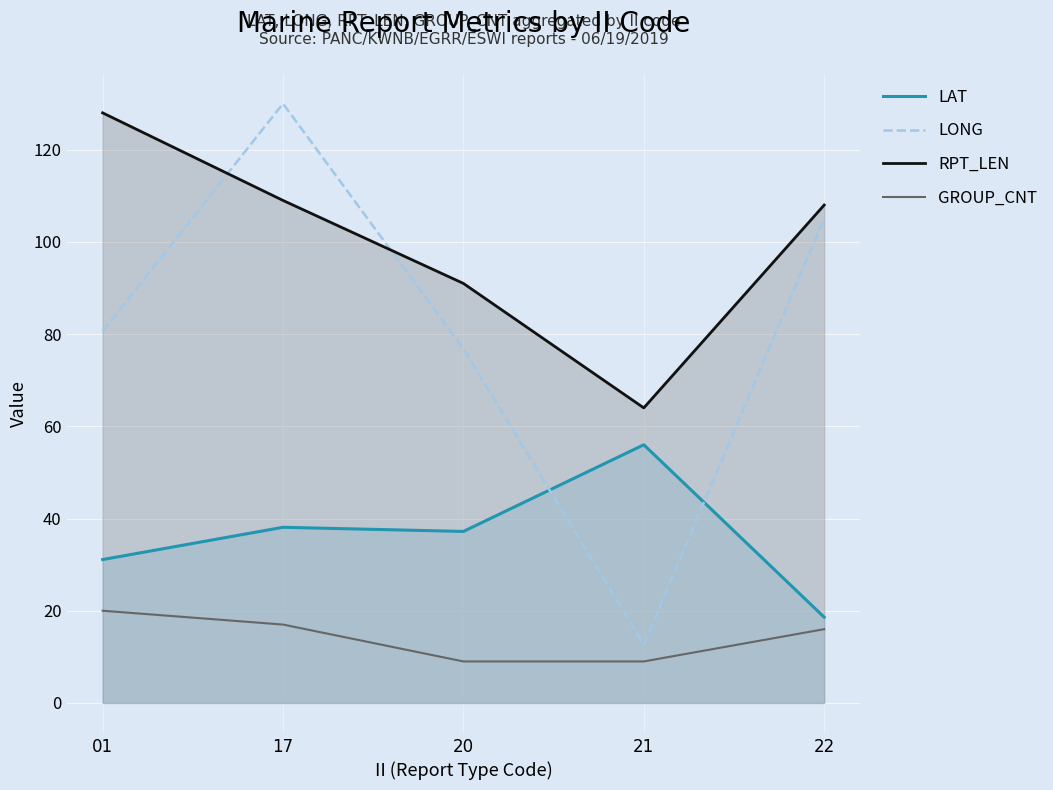

Which series has the widest spread of values?

LONG